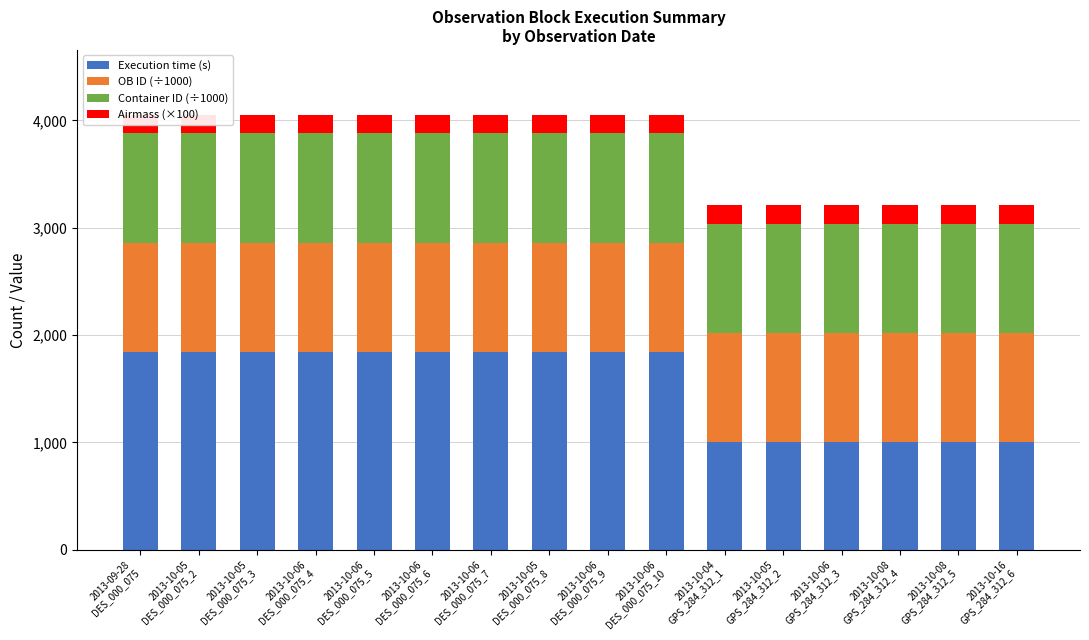

At which label does OB ID (÷1000) first exceed 1017?

2013-10-06
DES_000_075_9